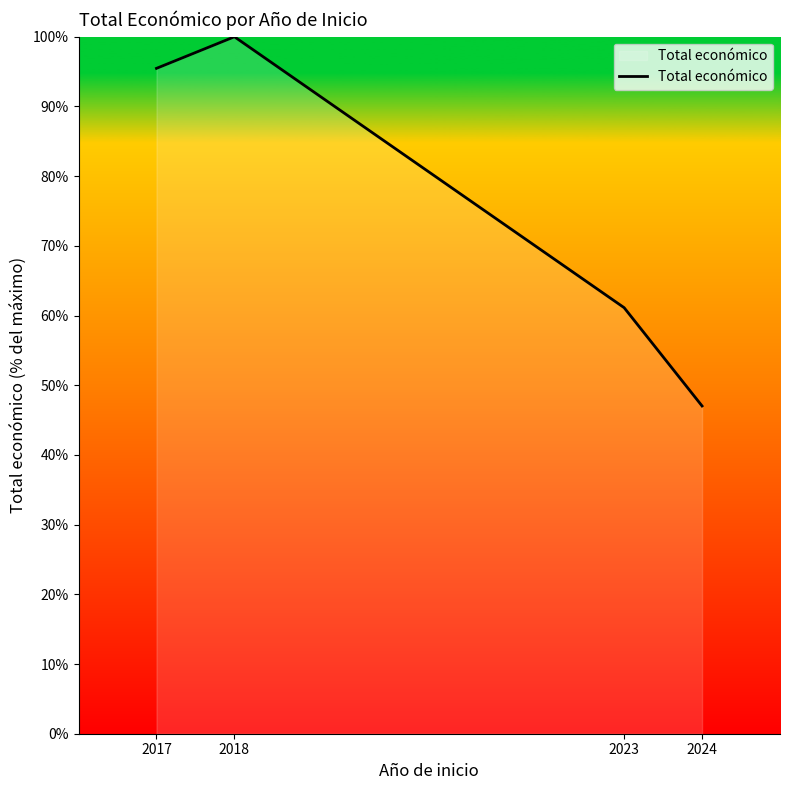

What is the average value?

75.9